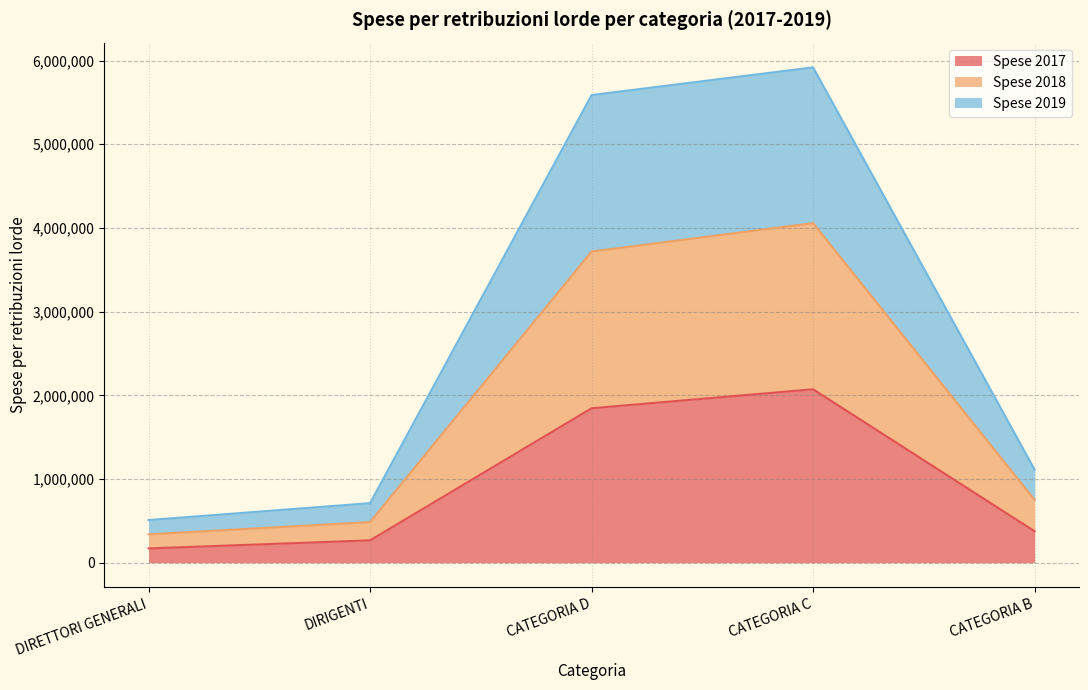

What is the total value across all series at CATEGORIA B?

1112368